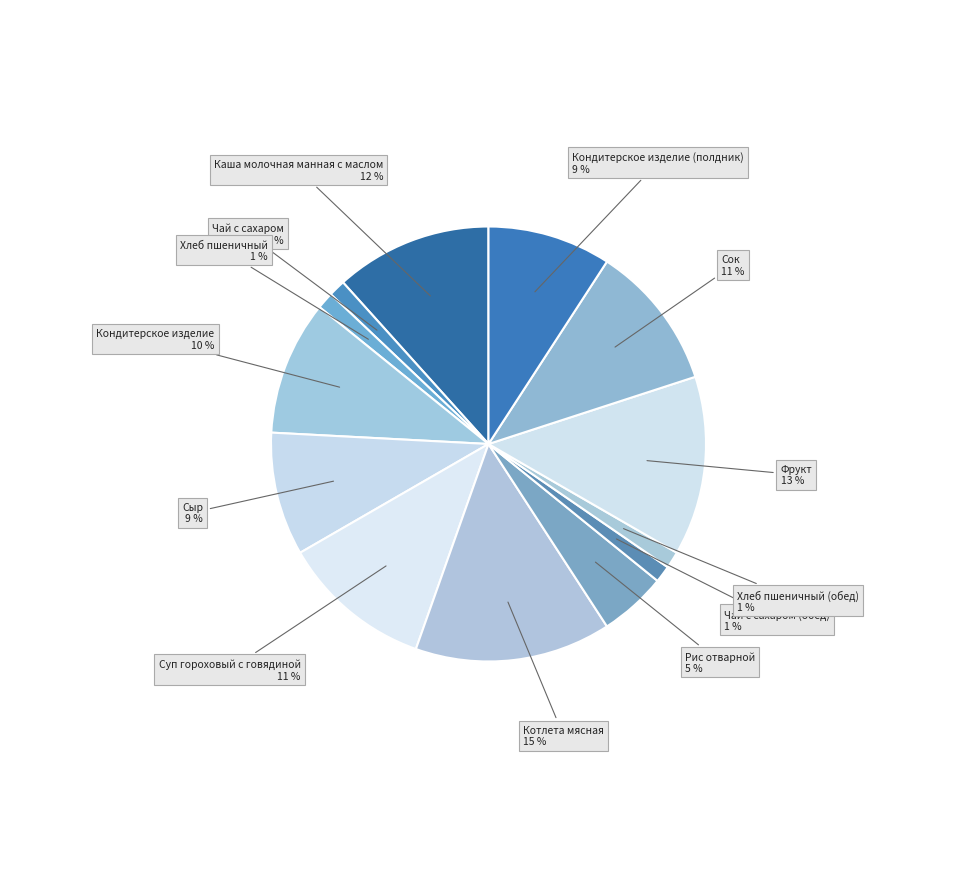

Is the sum of Кондитерское изделие (полдник) and Суп гороховый с говядиной greater than half?

No